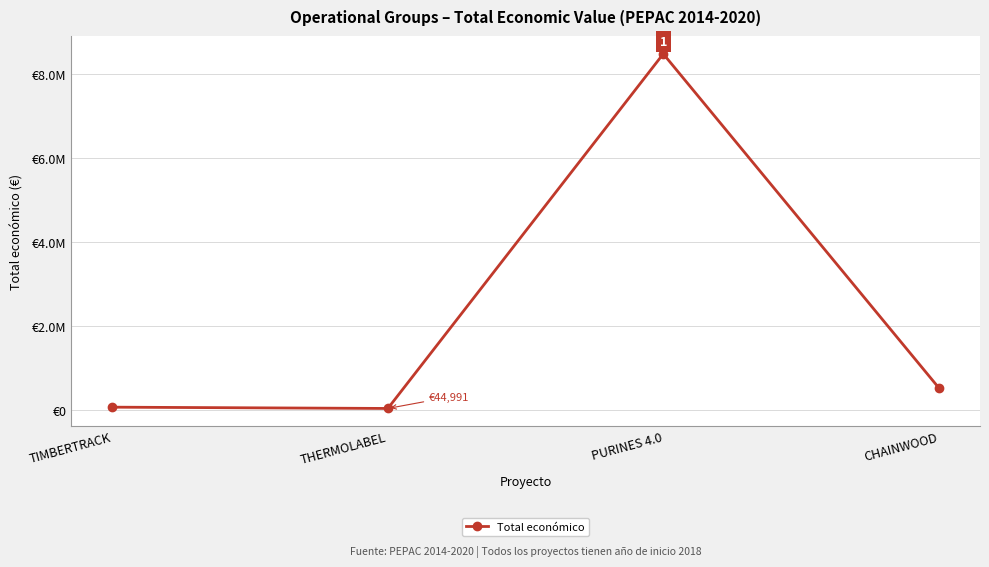

Does the chart display data point markers on the line(s)?

Yes